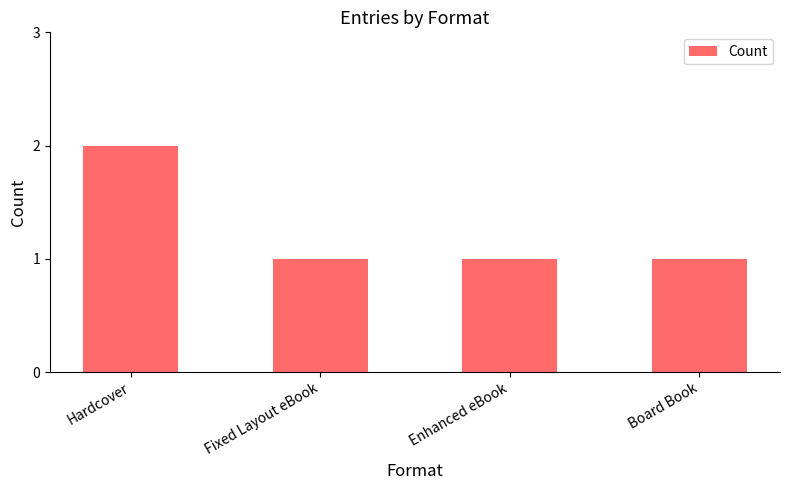

What is the sum of the values at Hardcover and Fixed Layout eBook?

3